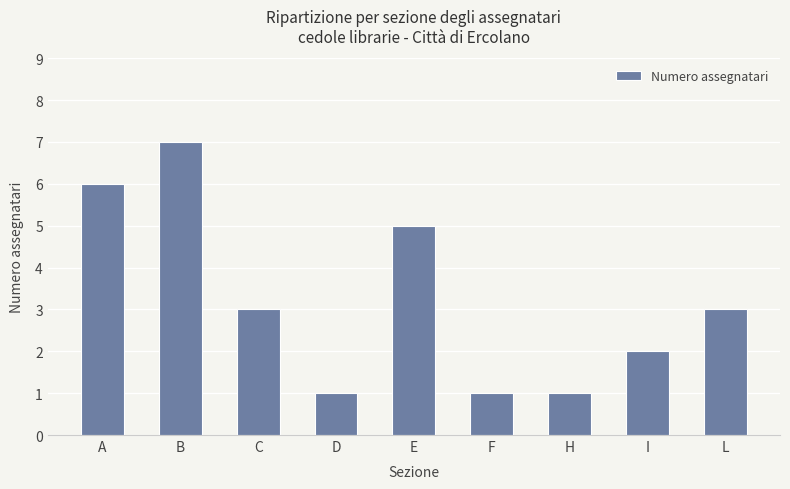

What is the approximate value at A?

6